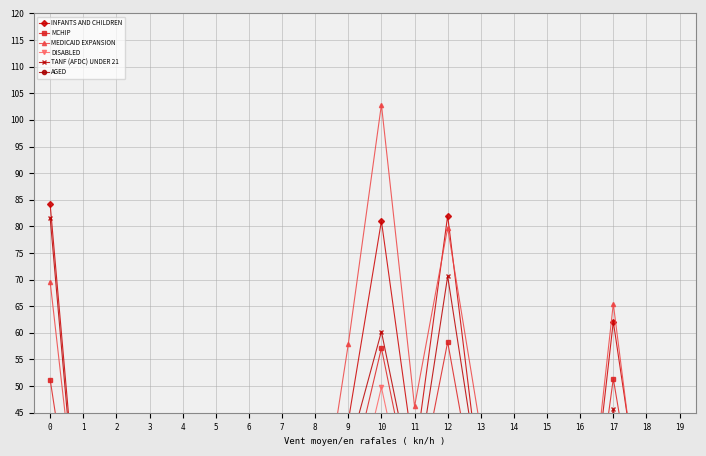

Does the chart have visible grid lines?

Yes